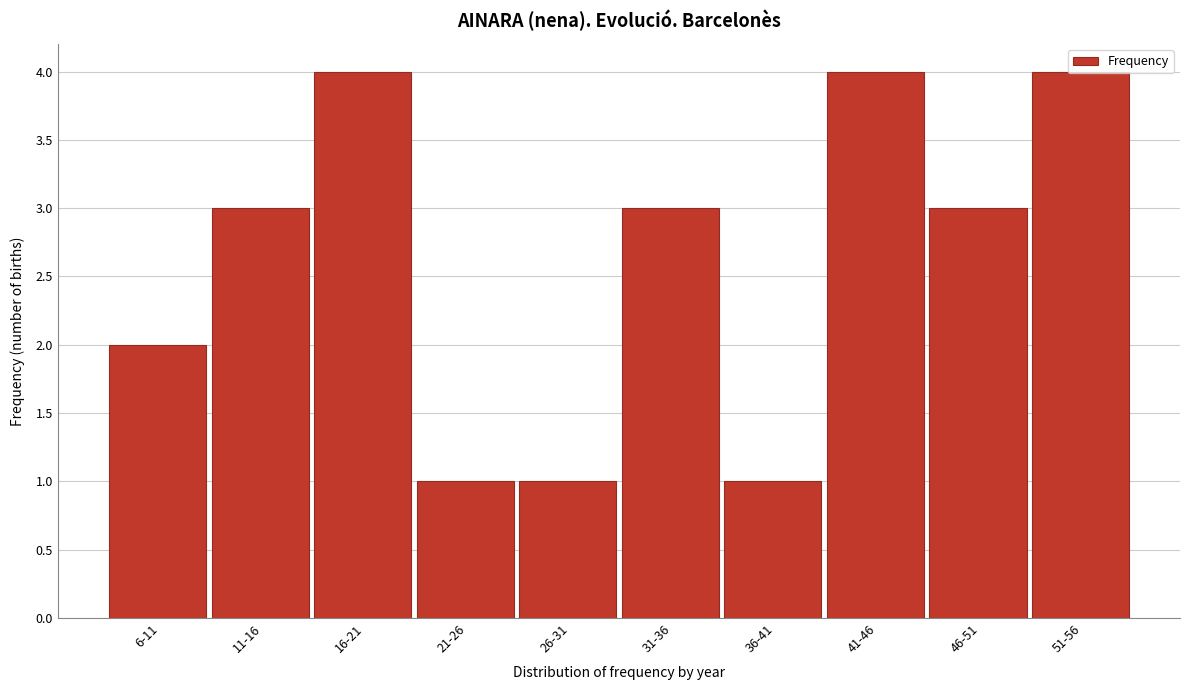

What is the label of the 2nd bar from the left?

11-16